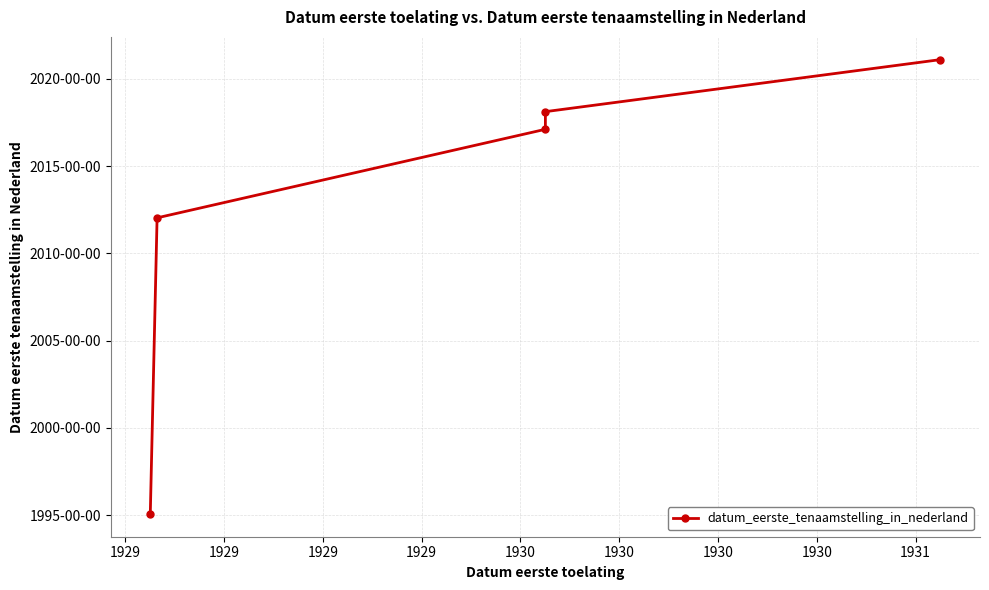

What value does the data have at 1929?

20120313